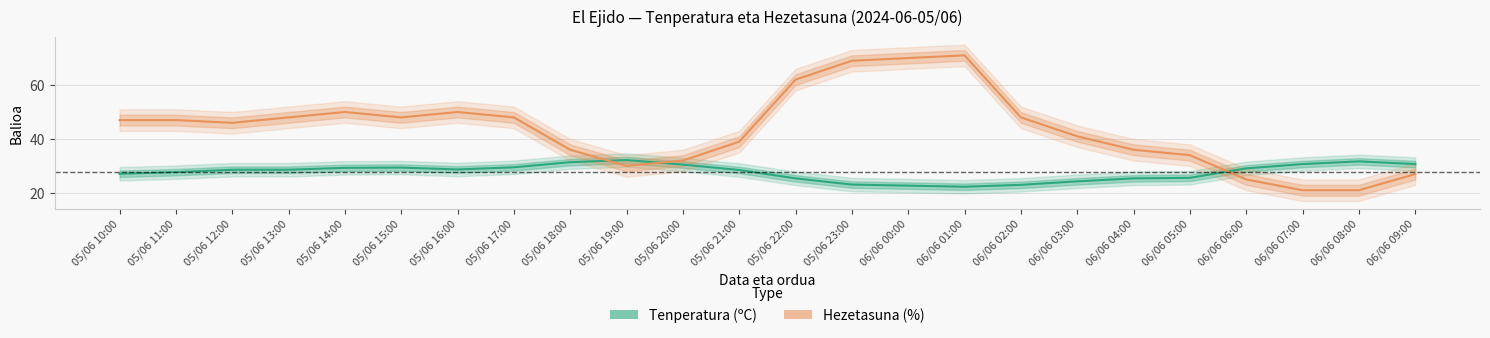

What value does the Hezetasuna (%) series have at 06/06 00:00?

70.0